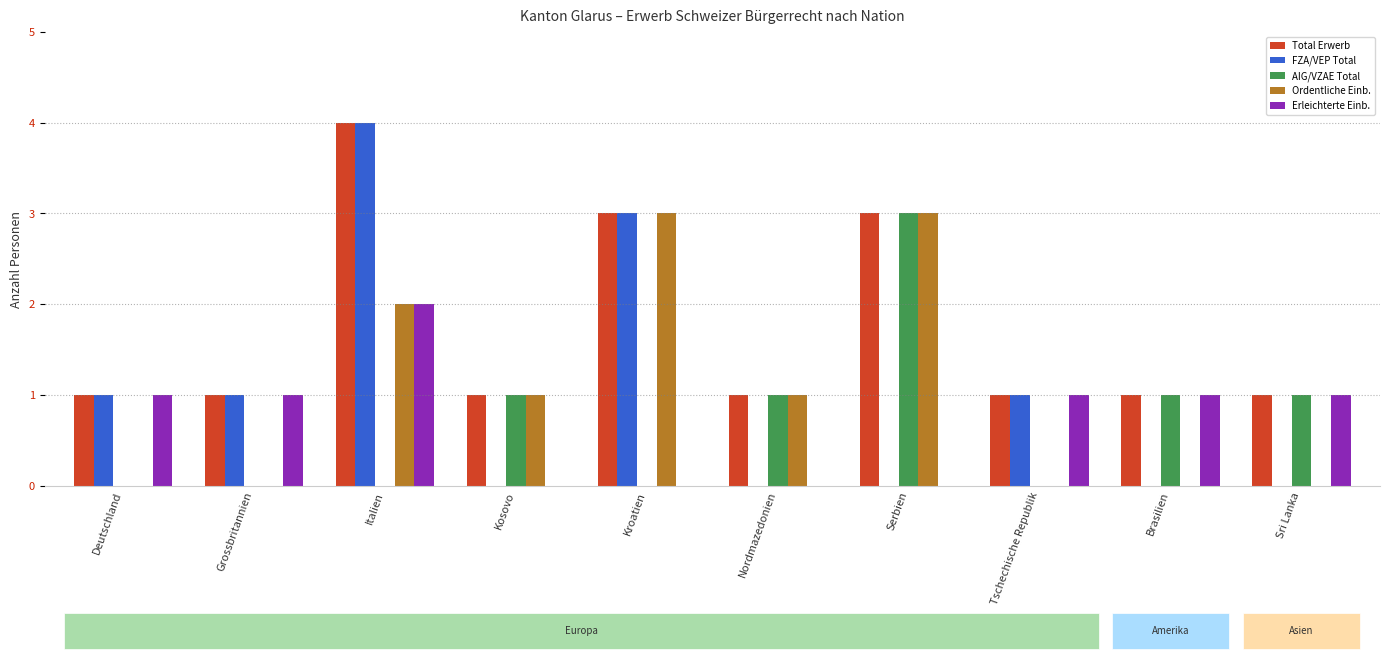

What is the sum of all Erleichterte Einb. values?

7